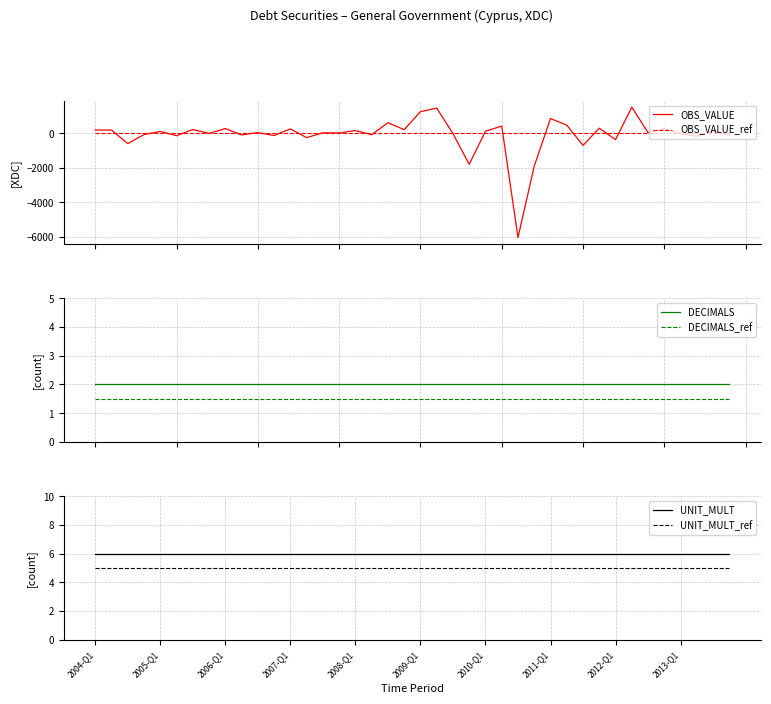

How many lines are shown in the chart?

6